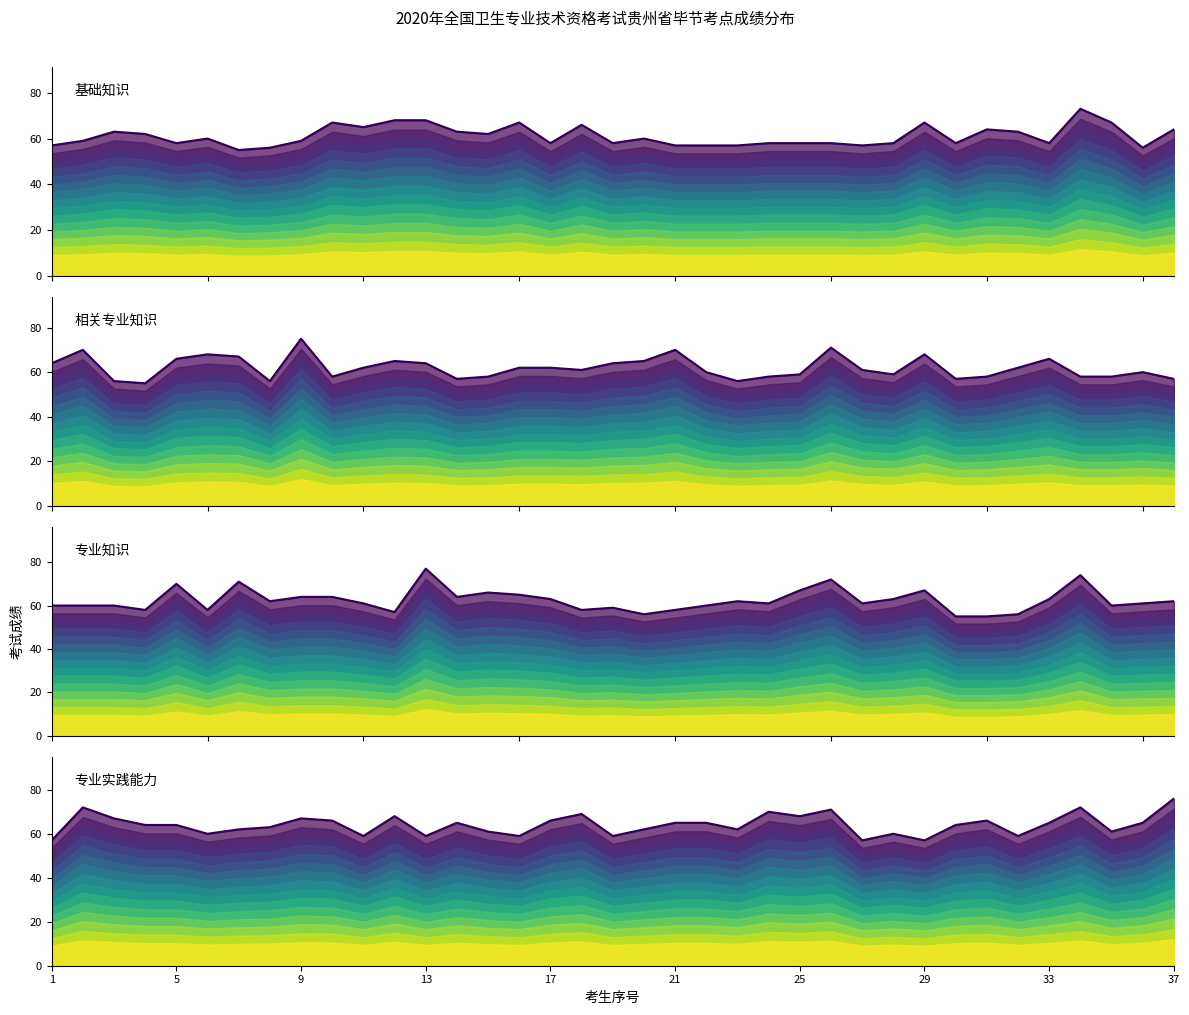

List the series in order of their overall mean, highest first.

专业实践能力, 专业知识, 相关专业知识, 基础知识